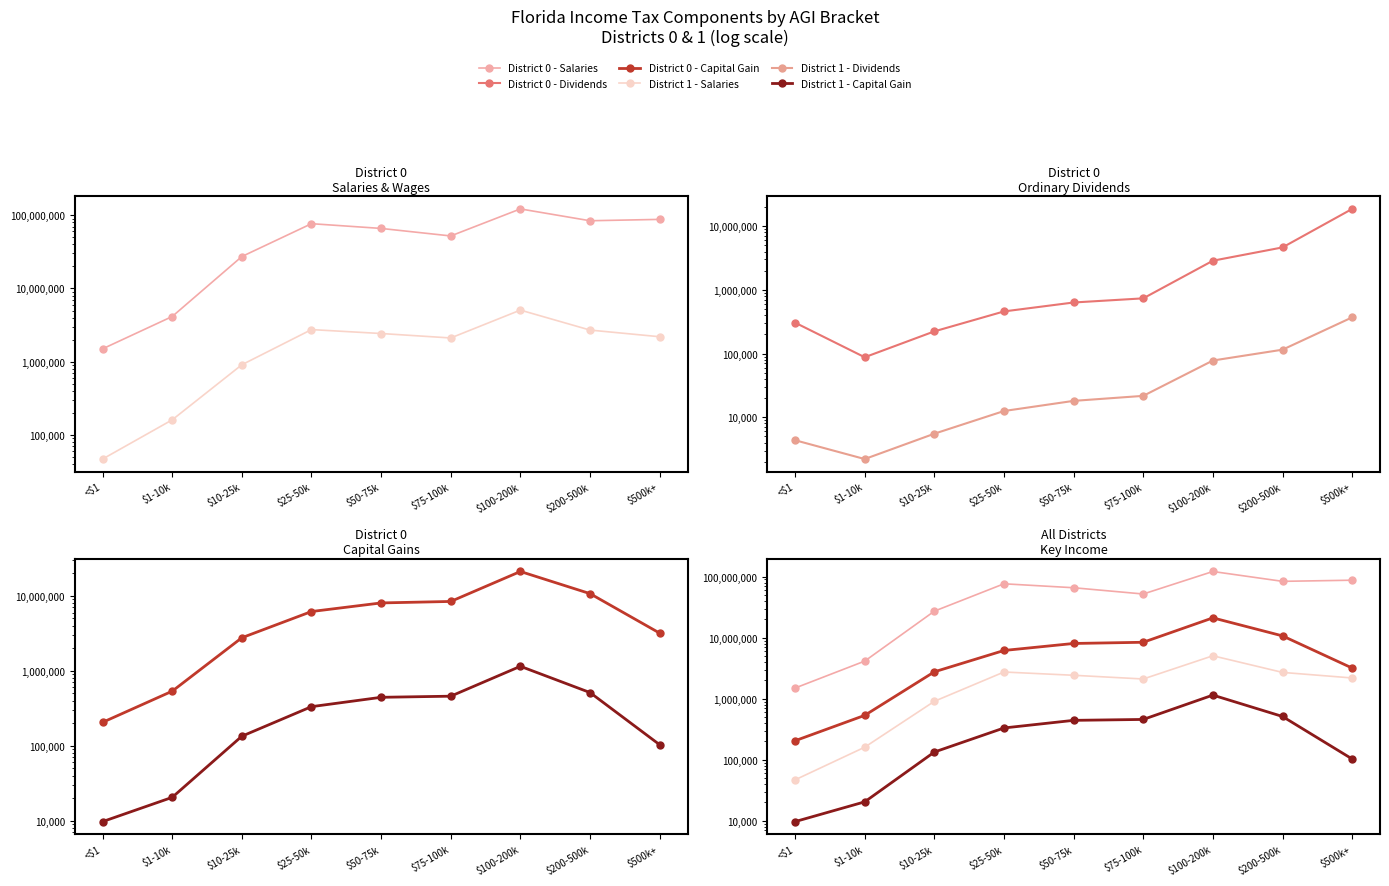

How many lines are shown in the chart?

6